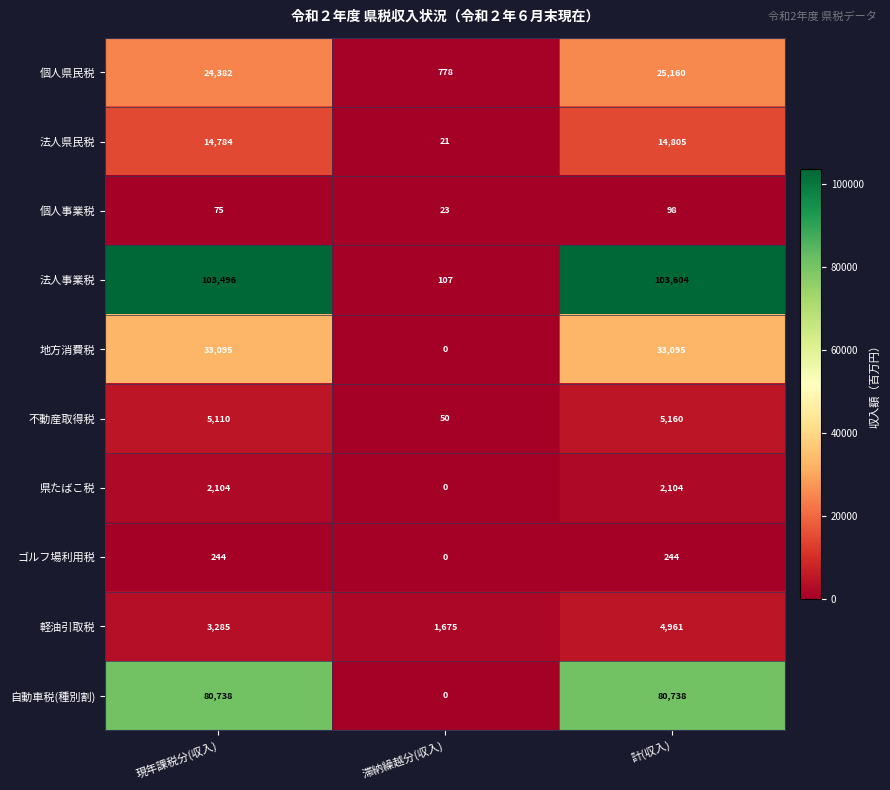

Which series has the largest total across all categories?

法人事業税